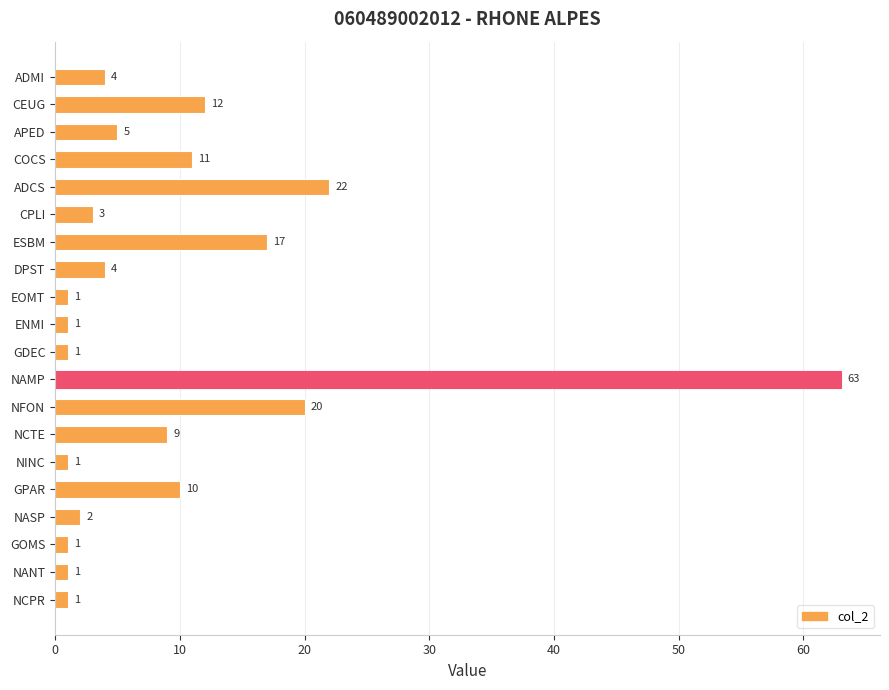

Does the chart contain any negative values?

No